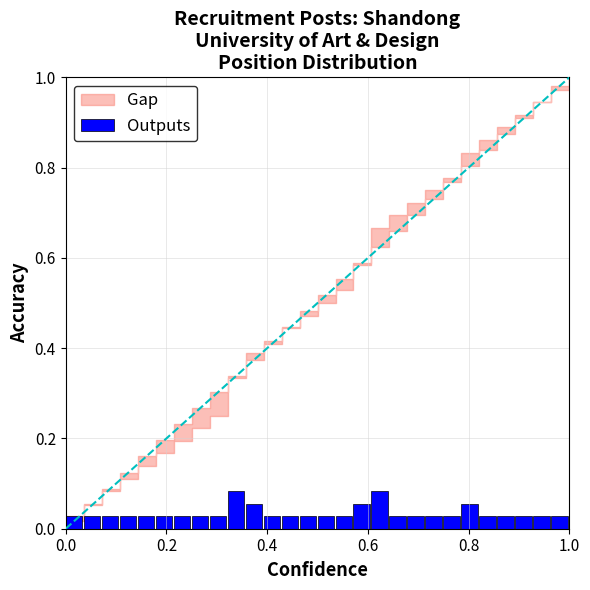

What is the sum of all values?

1.0